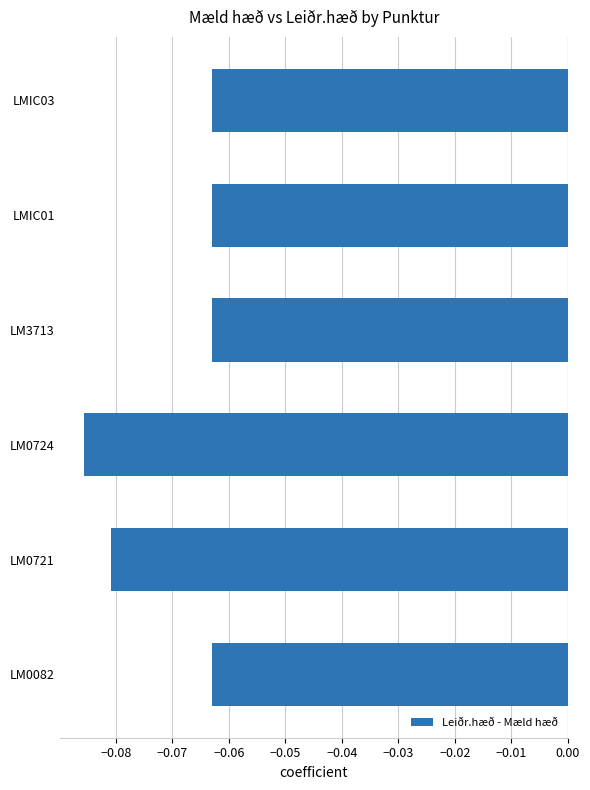

What is the sum of all values?

-0.4